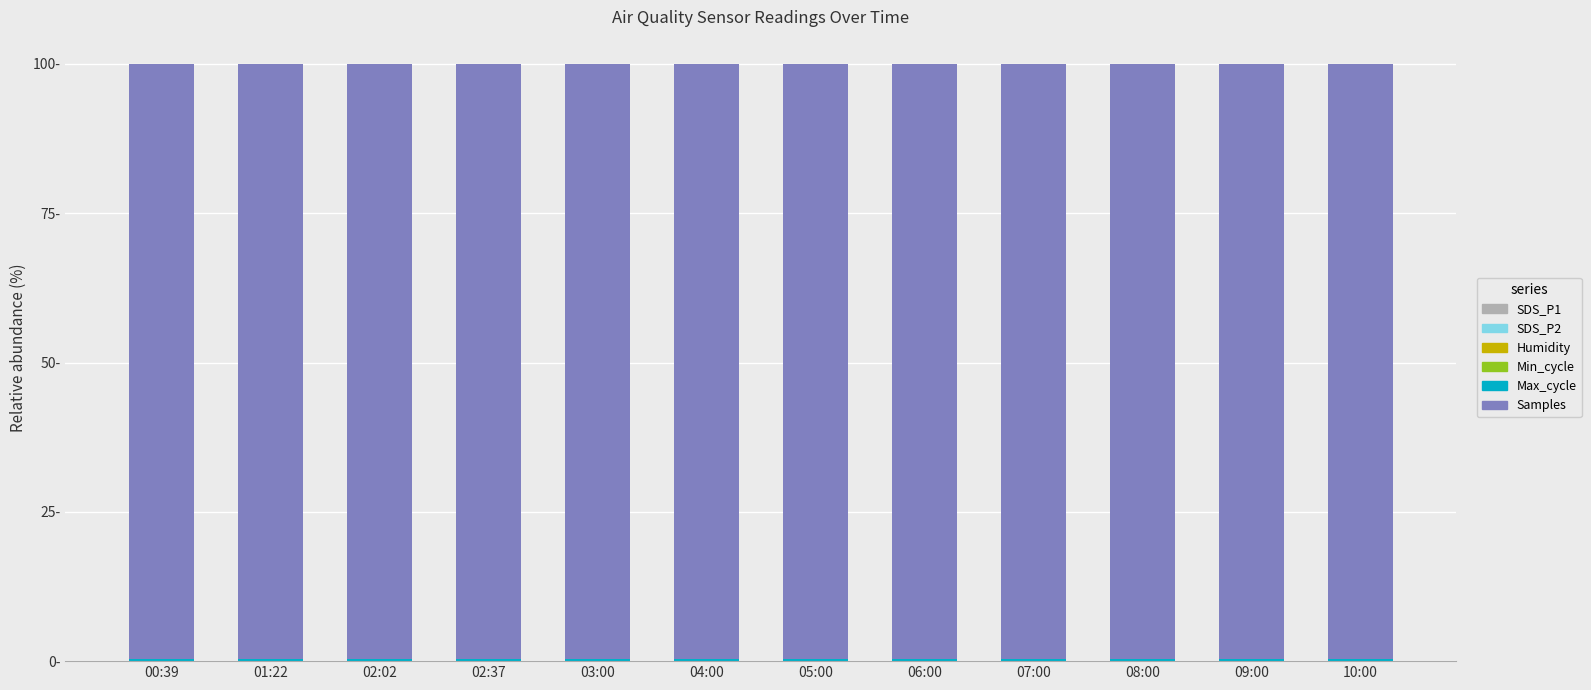

Count the Max_cycle values in the range 0 to 1.

12